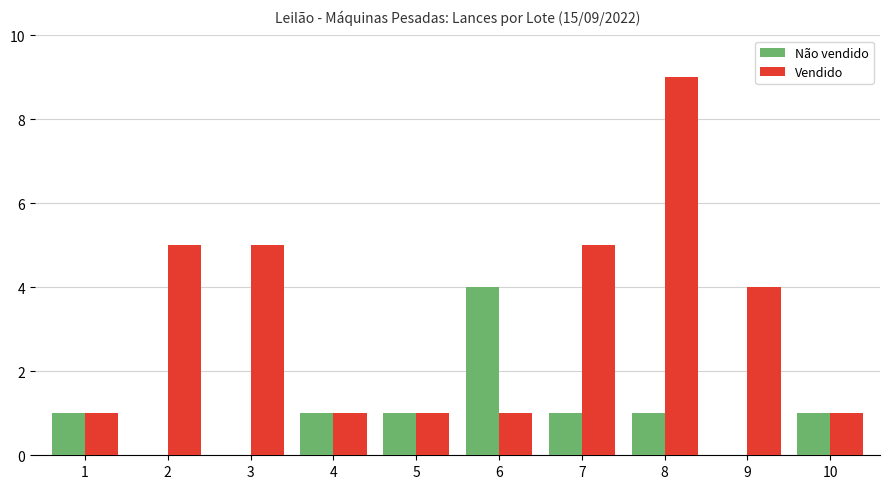

Which series has the largest total across all categories?

Vendido